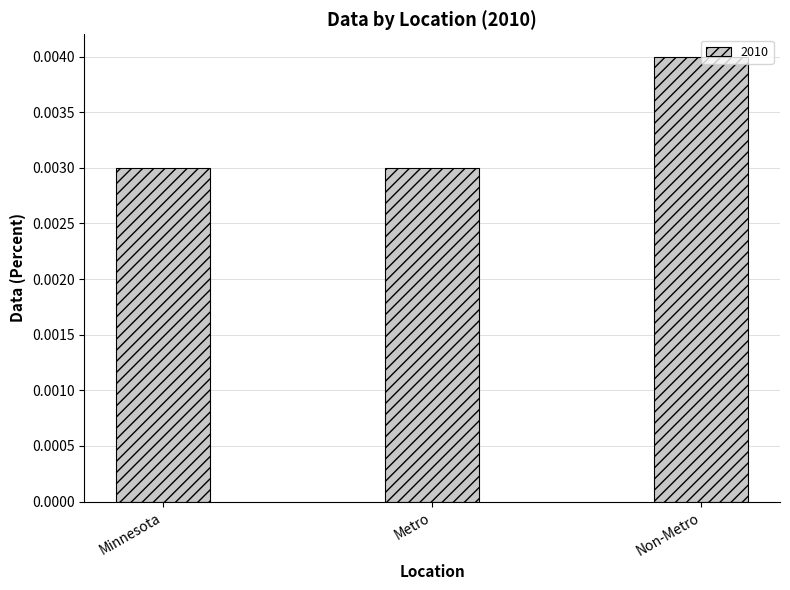

What position from the left is Minnesota?

1